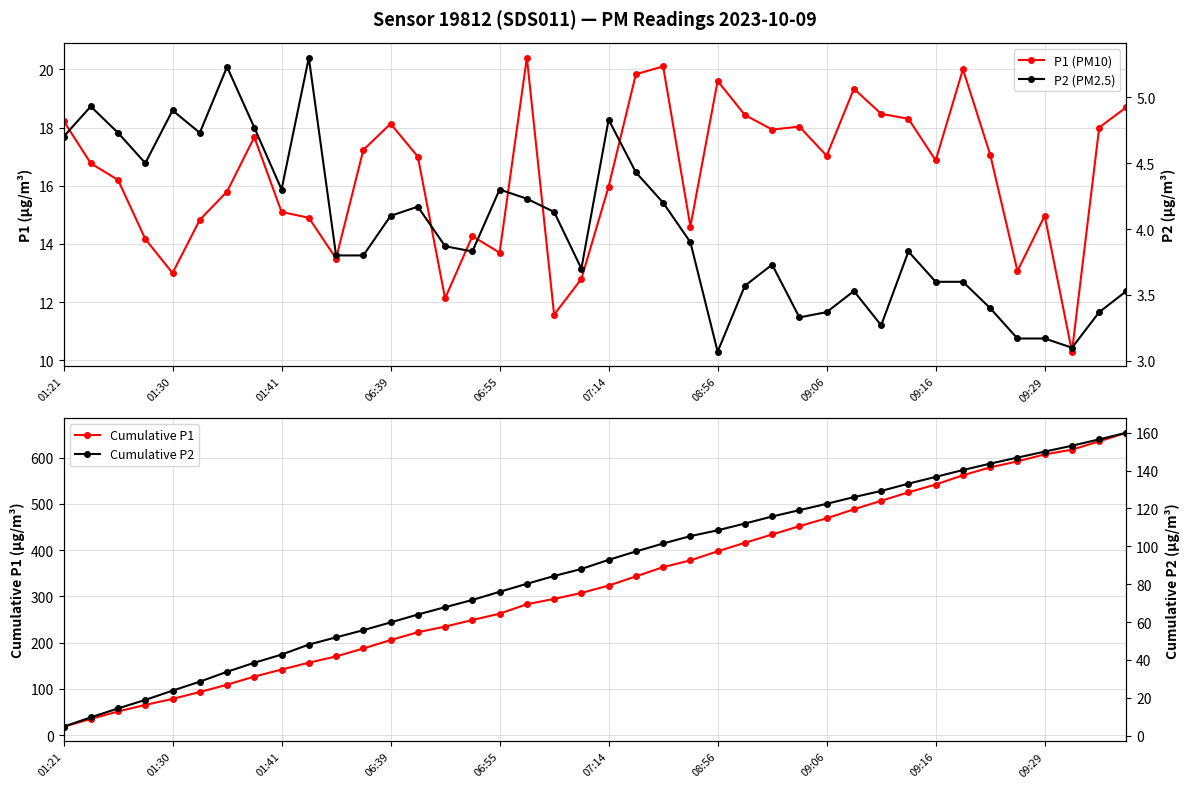

In P2 (PM2.5), how many points are higher than both neighbors (excluding endpoints)?

10